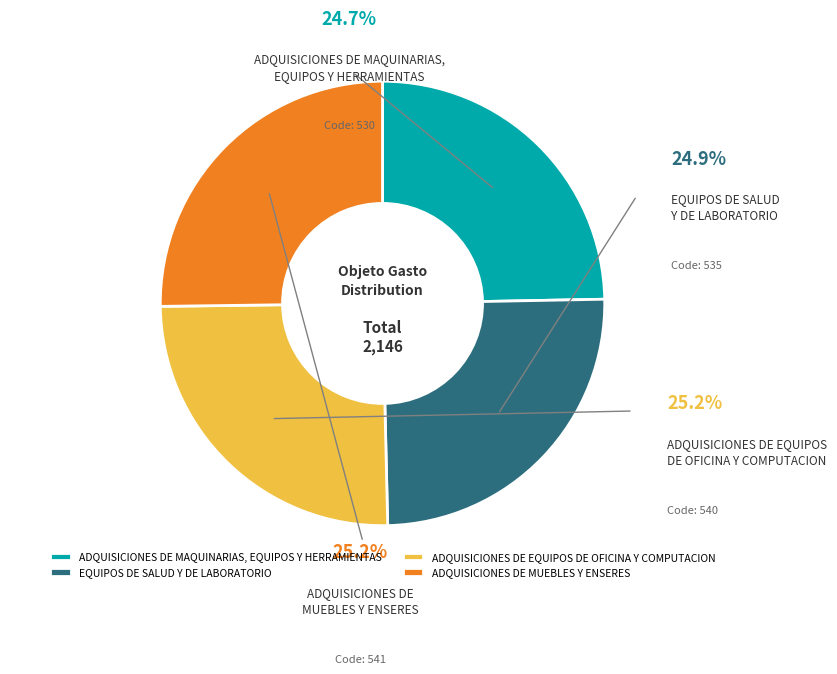

What is the change in value from EQUIPOS DE SALUD
Y DE LABORATORIO to ADQUISICIONES DE
MUEBLES Y ENSERES?

+6